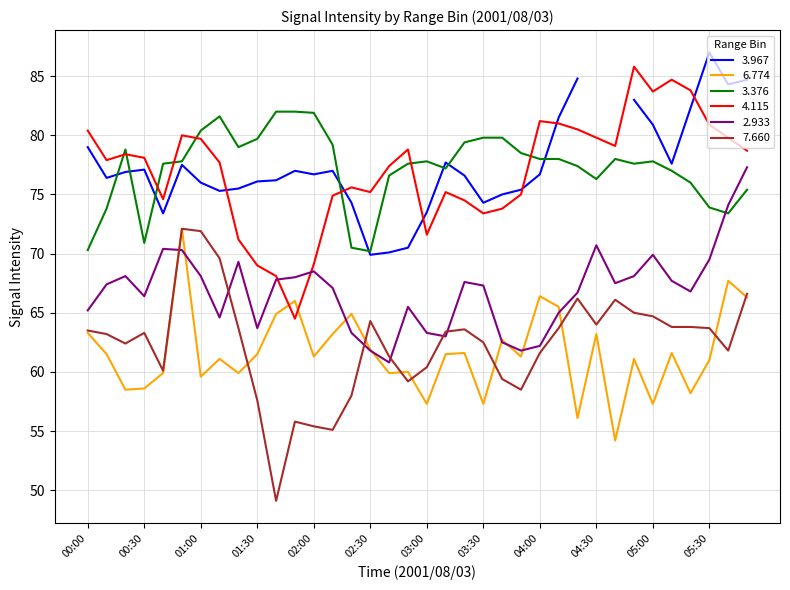

Is it true that 3.967 equals 22.3 at 01:20?

False